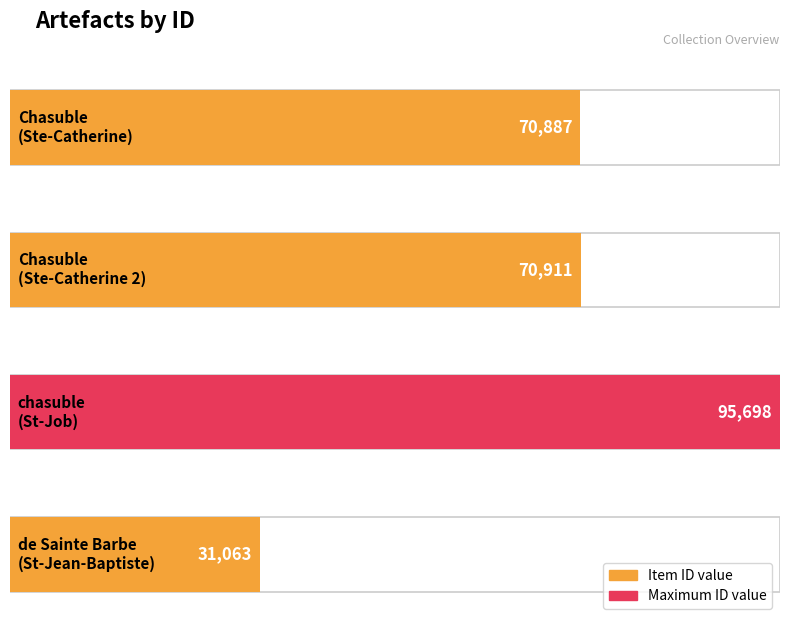

What is the smallest value displayed?

31063